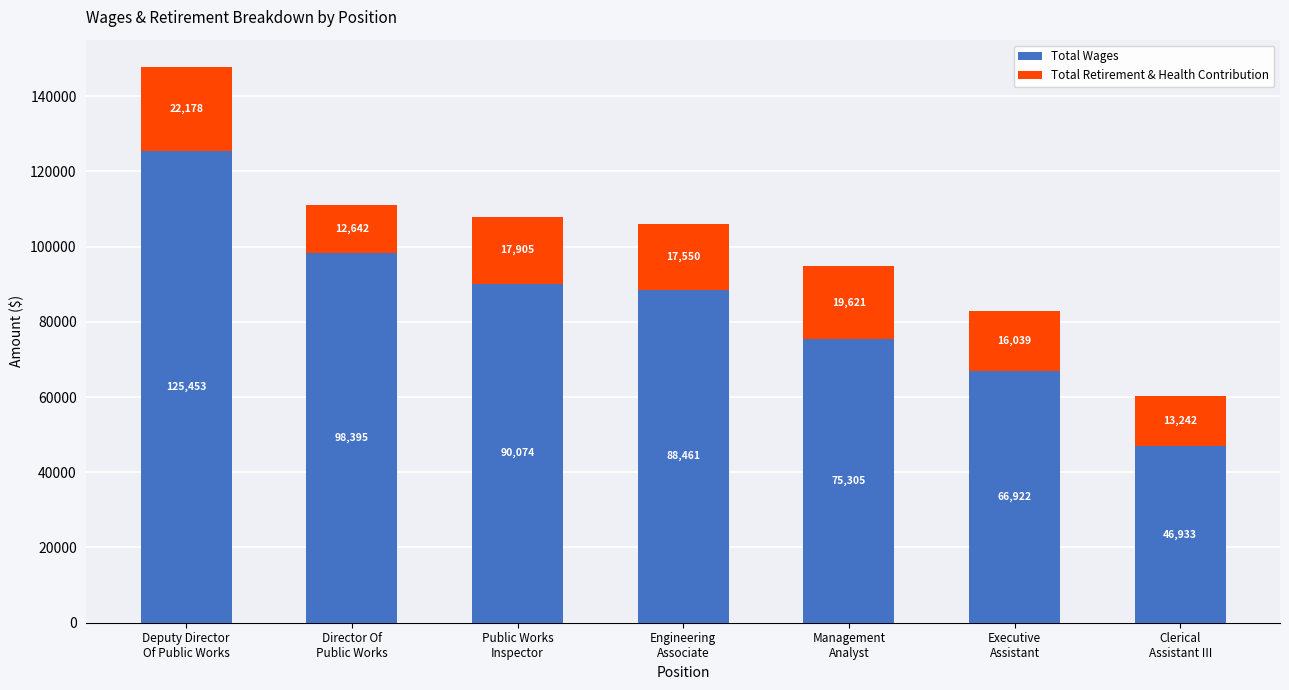

Count the Total Wages values in the range 66922 to 98395.

5